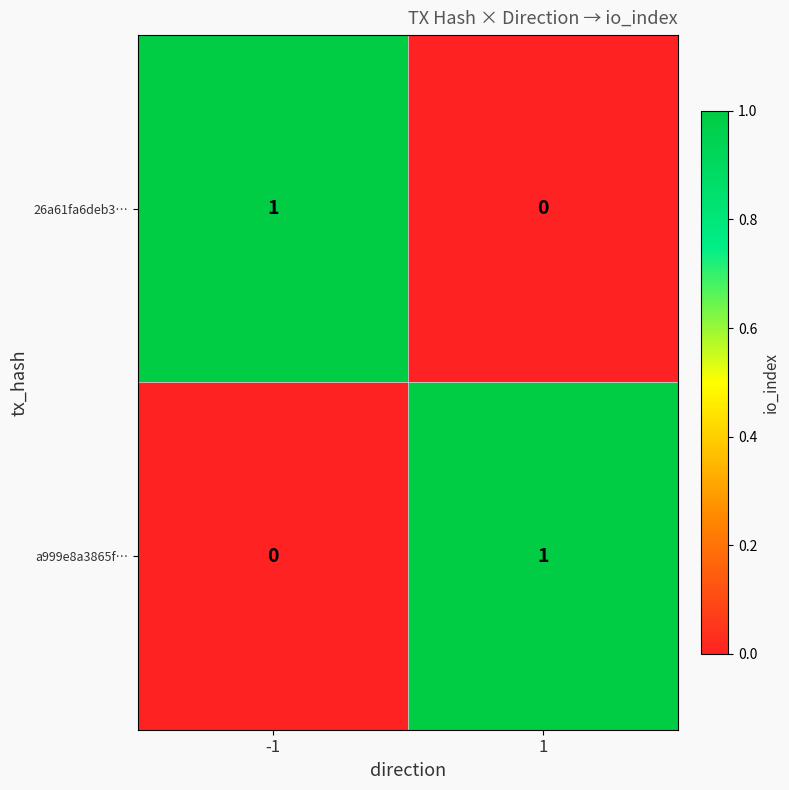

Is it true that a999e8a3865f… equals 2 at 1?

False